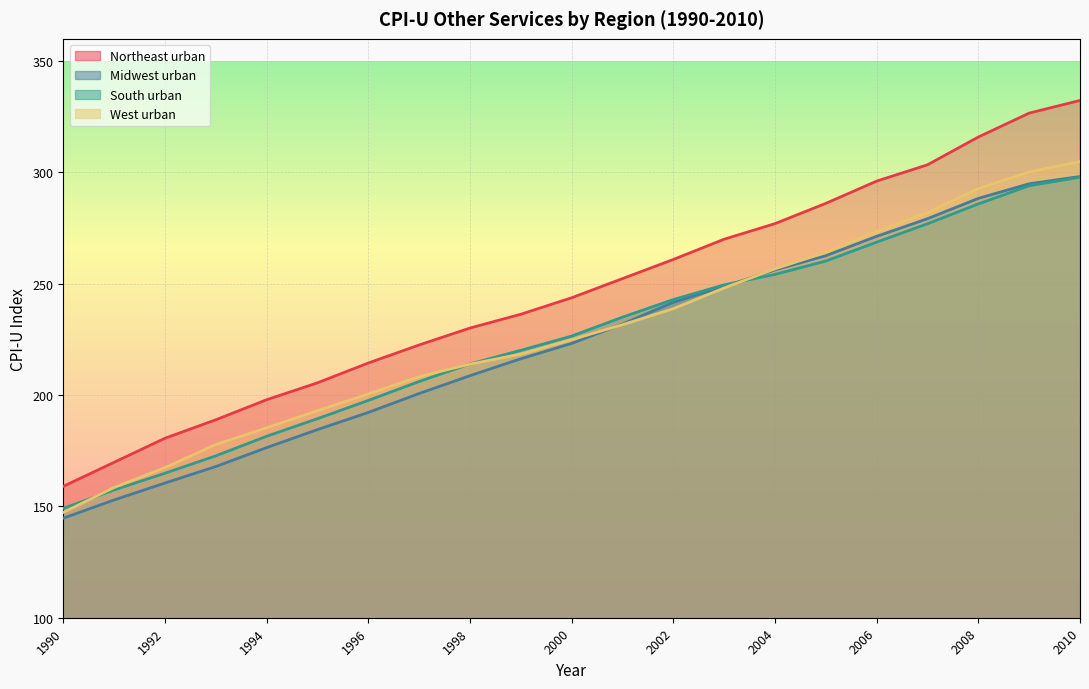

True or false: Northeast urban and South urban cross at least once.

False